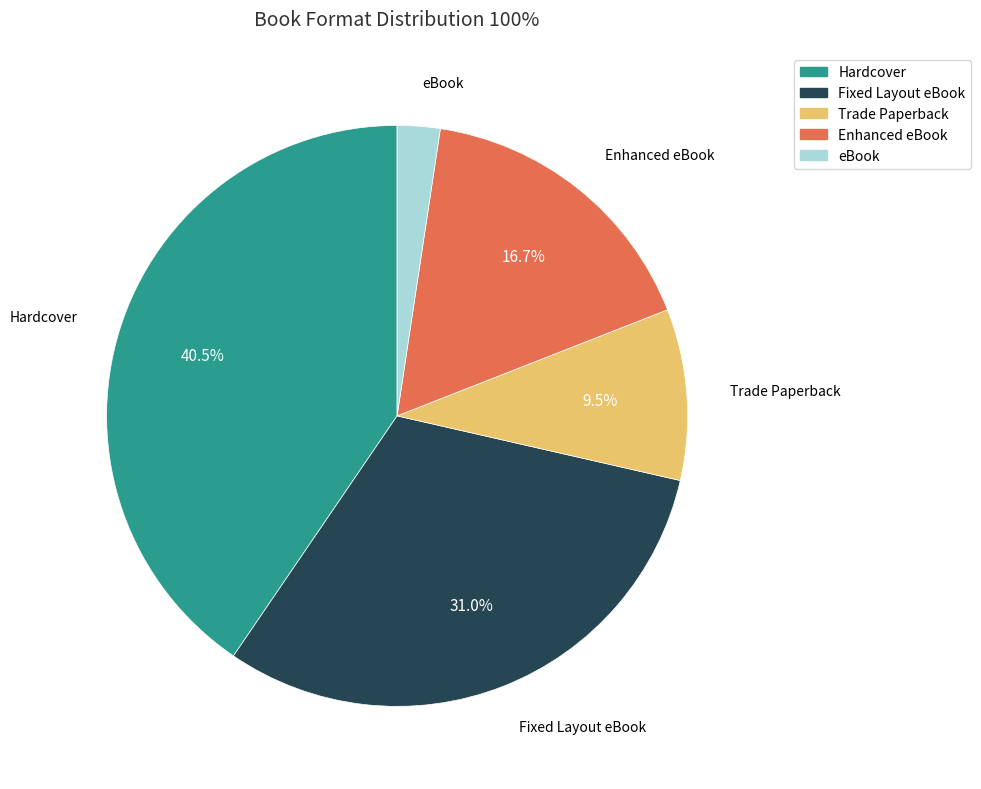

What percentage is the Enhanced eBook slice, to the nearest percent?

17%